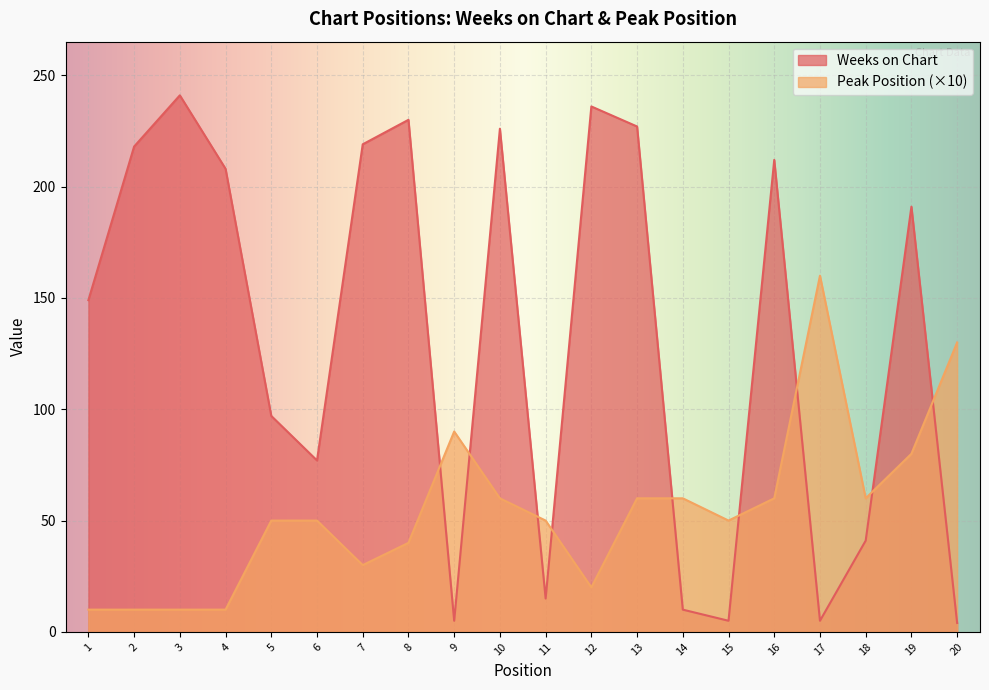

Which series has the largest range (max minus min)?

Weeks on Chart